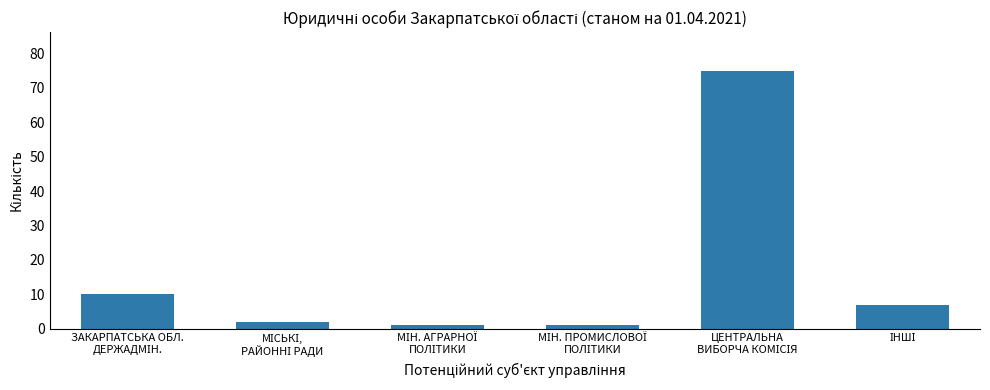

What is the greatest value displayed?

75